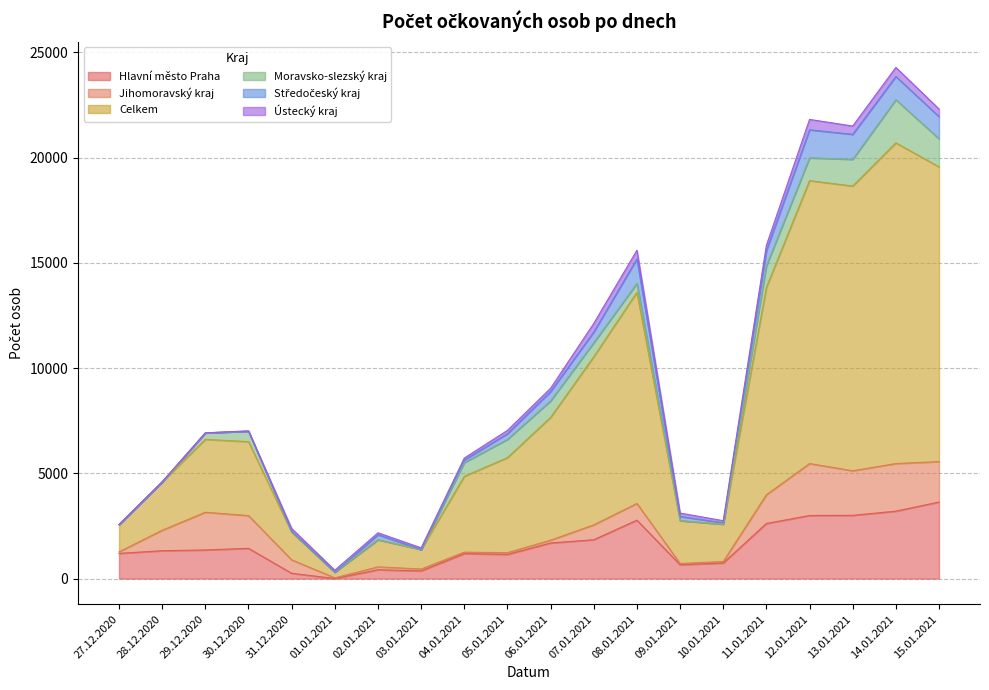

The Jihomoravský kraj series shows 973 at 28.12.2020. True or false?

True